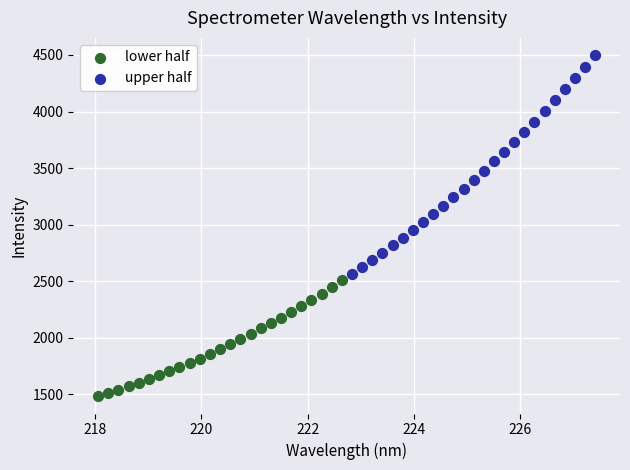

What are all the series names shown in the legend?

lower half, upper half